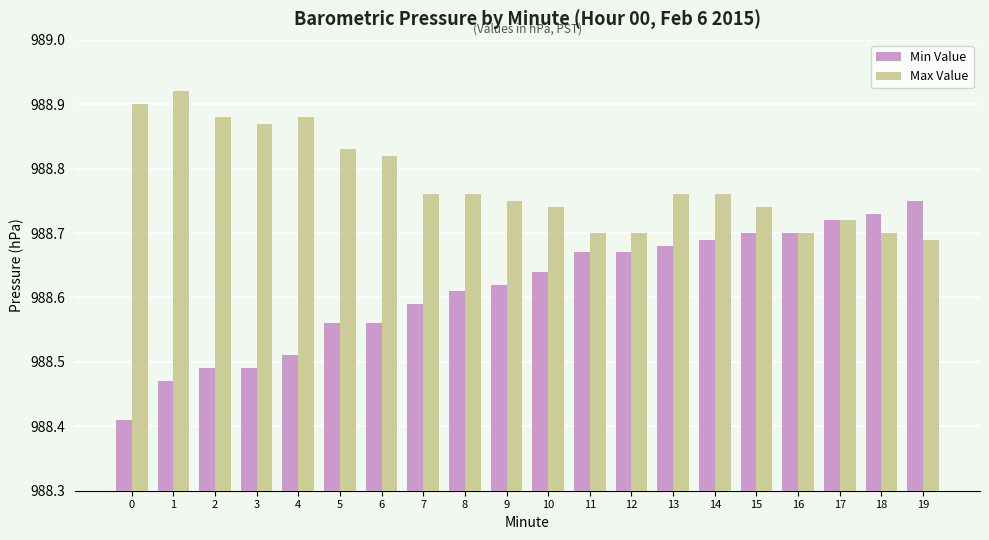

What is the sum of the Max Value values at 12 and 14?

1977.5